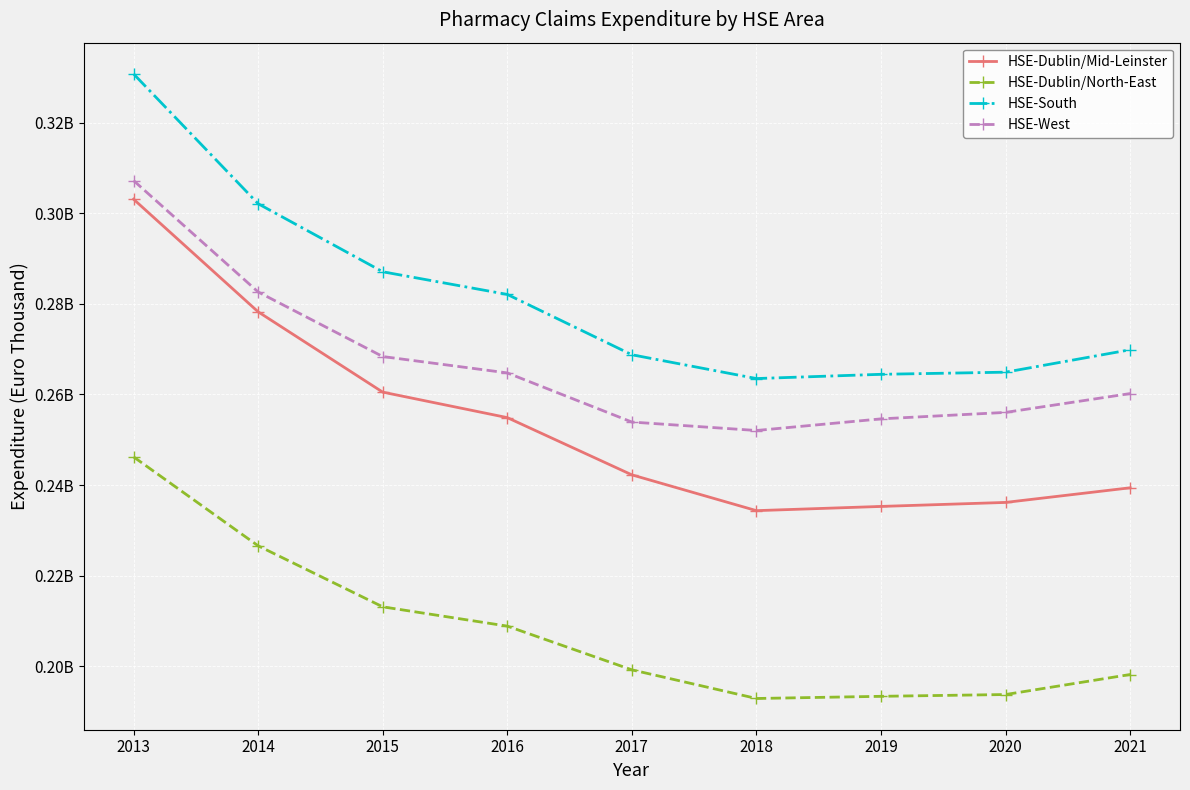

Is this an area chart (filled region under the line)?

No